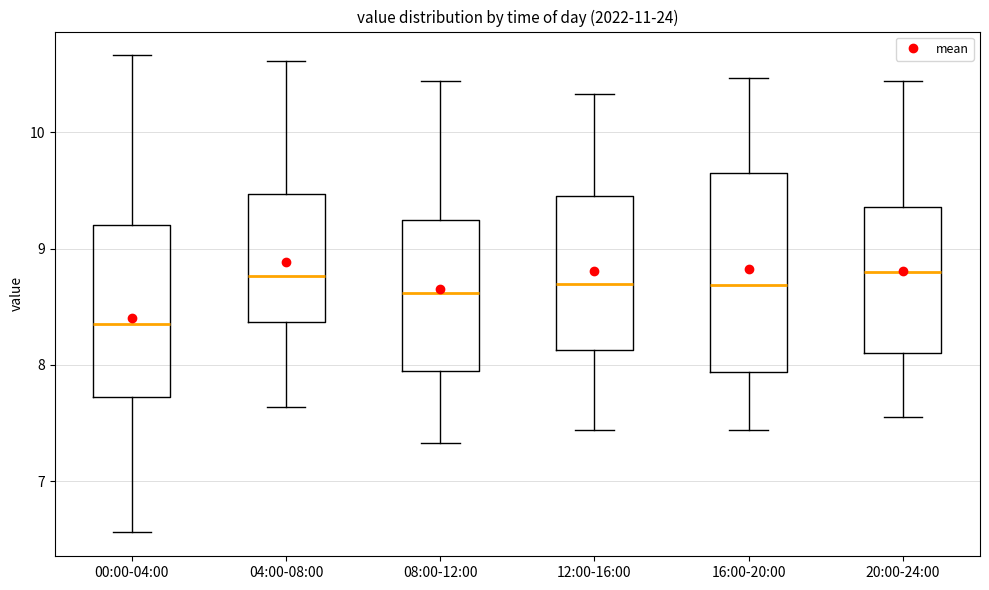

Where is the lower edge of the box for 16:00-20:00 on the y-axis? The values are not printed on the chart, so give them approximately, as read against the axis.

7.9